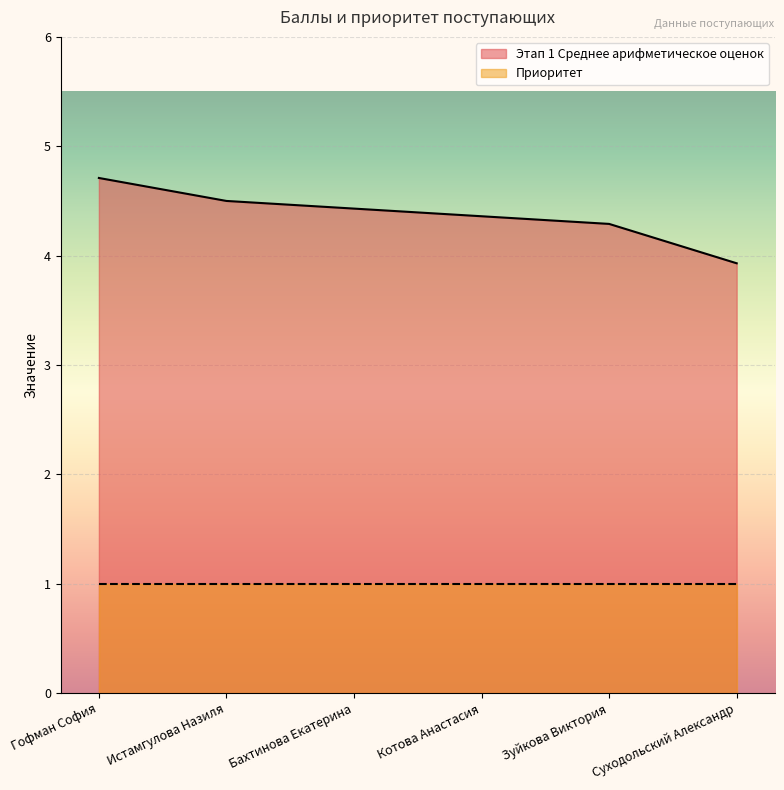

What is the difference between the values at Суходольский Александр and Котова Анастасия?

0.4